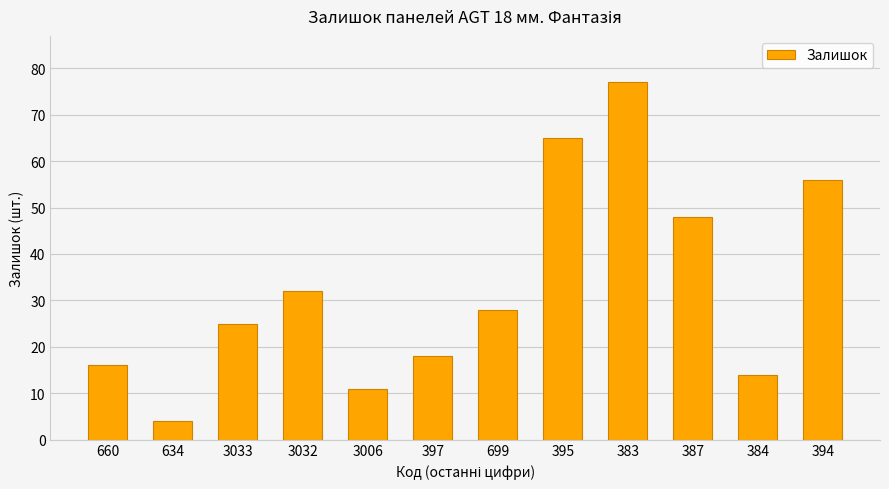

What is the label of the 3rd bar from the right?

387